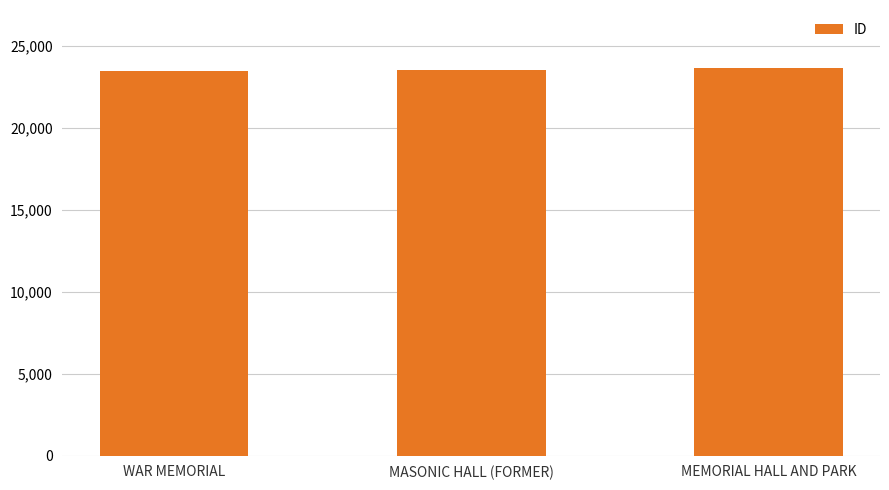

What is the label of the 1st bar from the left?

WAR MEMORIAL